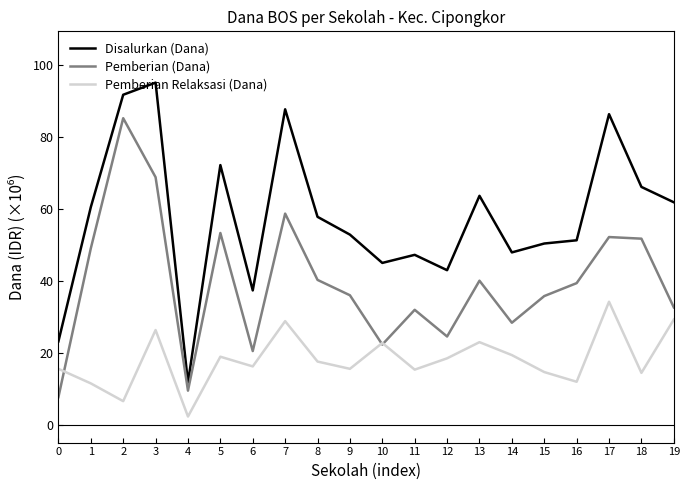

Which series ends up on top after the final intersection of Pemberian Relaksasi (Dana) and Pemberian (Dana)?

Pemberian (Dana)